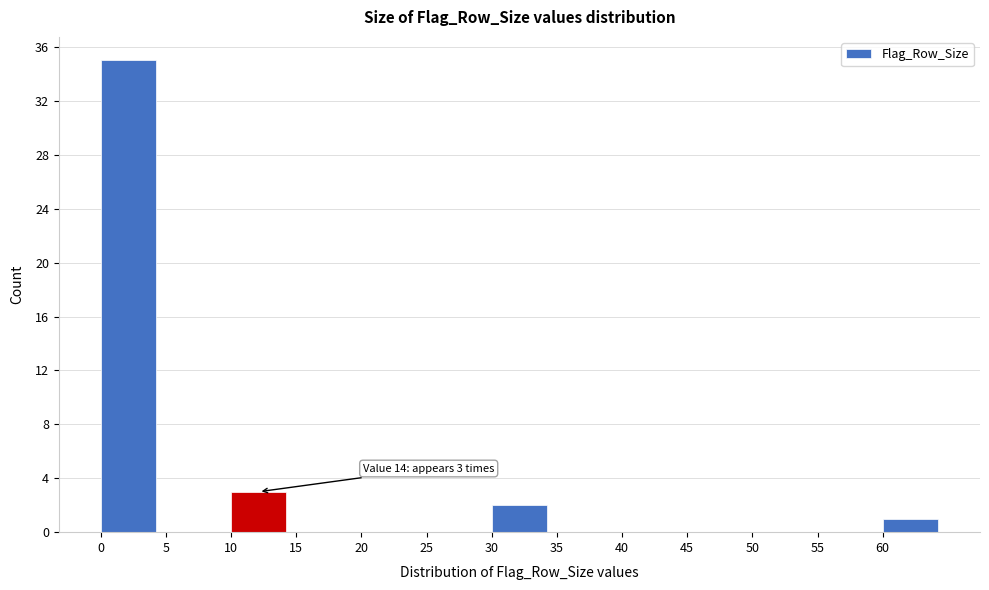

Which range on the x-axis has the tallest bar?

0 to 5